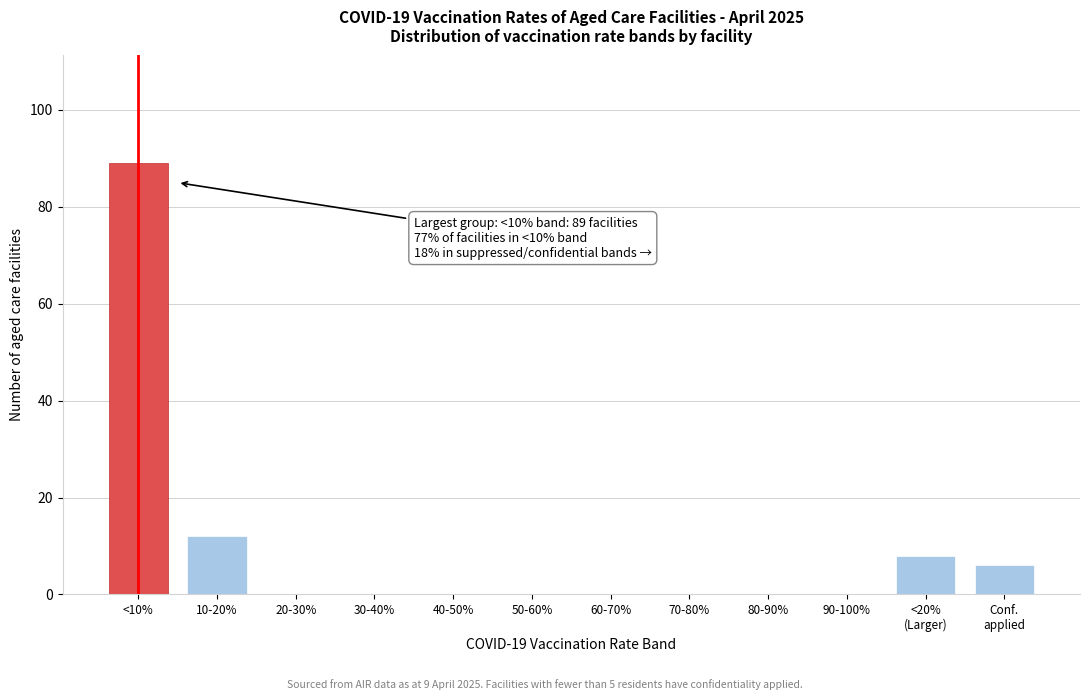

The chart shows a value of -41 at 40-50%. True or false?

False